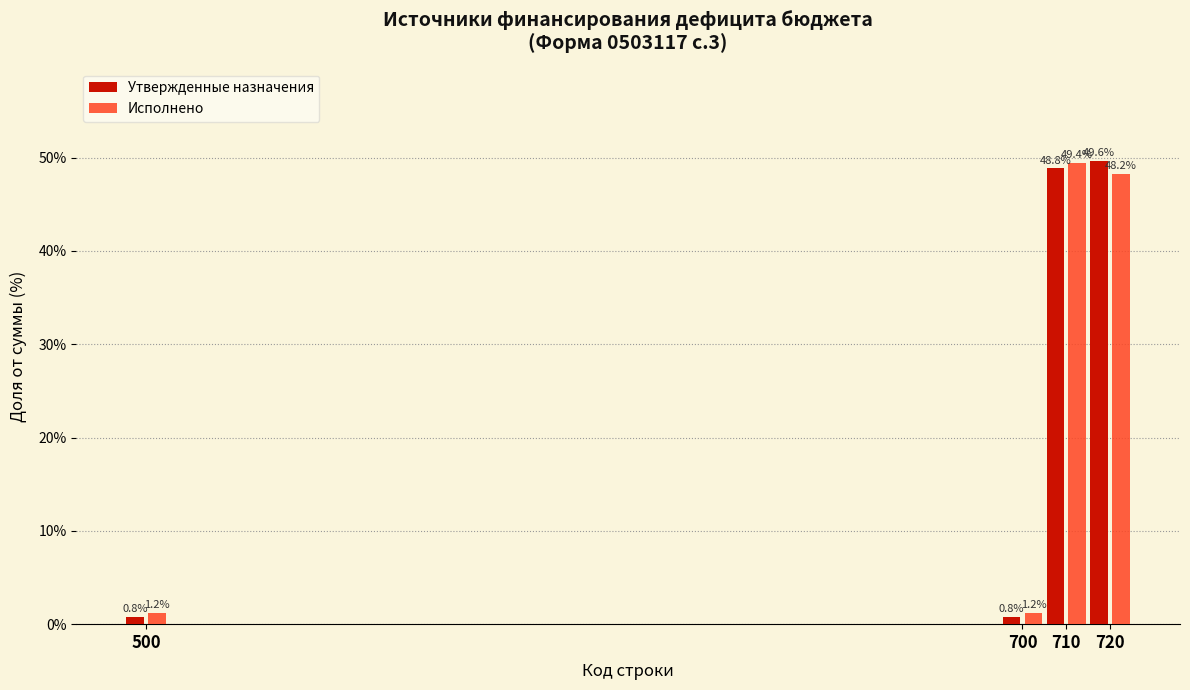

Reading right to left, what are all the values shown in this chart?

Утвержденные назначения: 49.6	48.8	0.8	0.8
Исполнено: 48.2	49.4	1.2	1.2